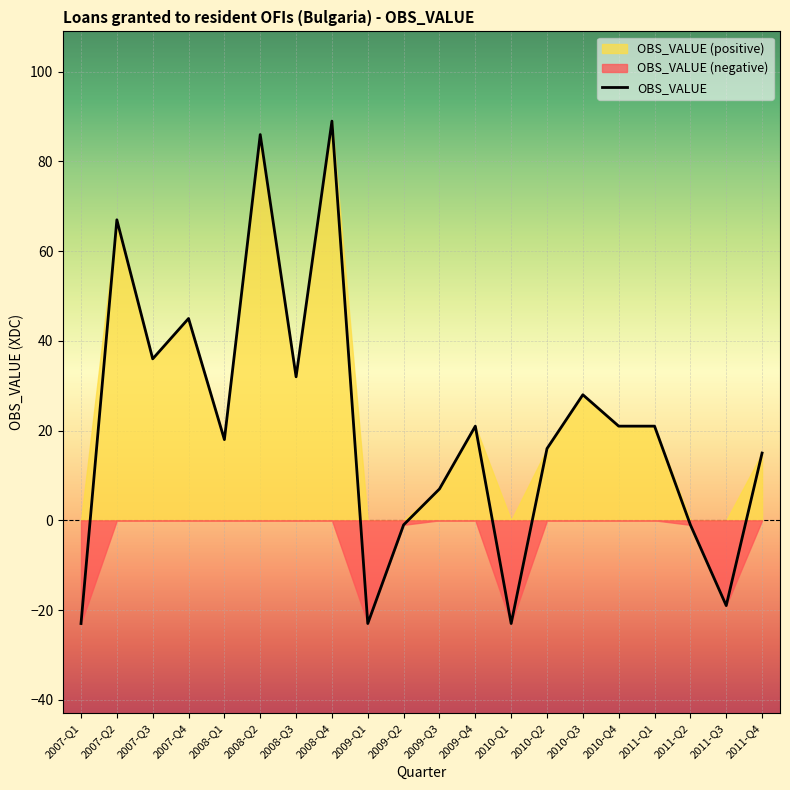

At which category does the chart reach its minimum across all series?

2007-Q1